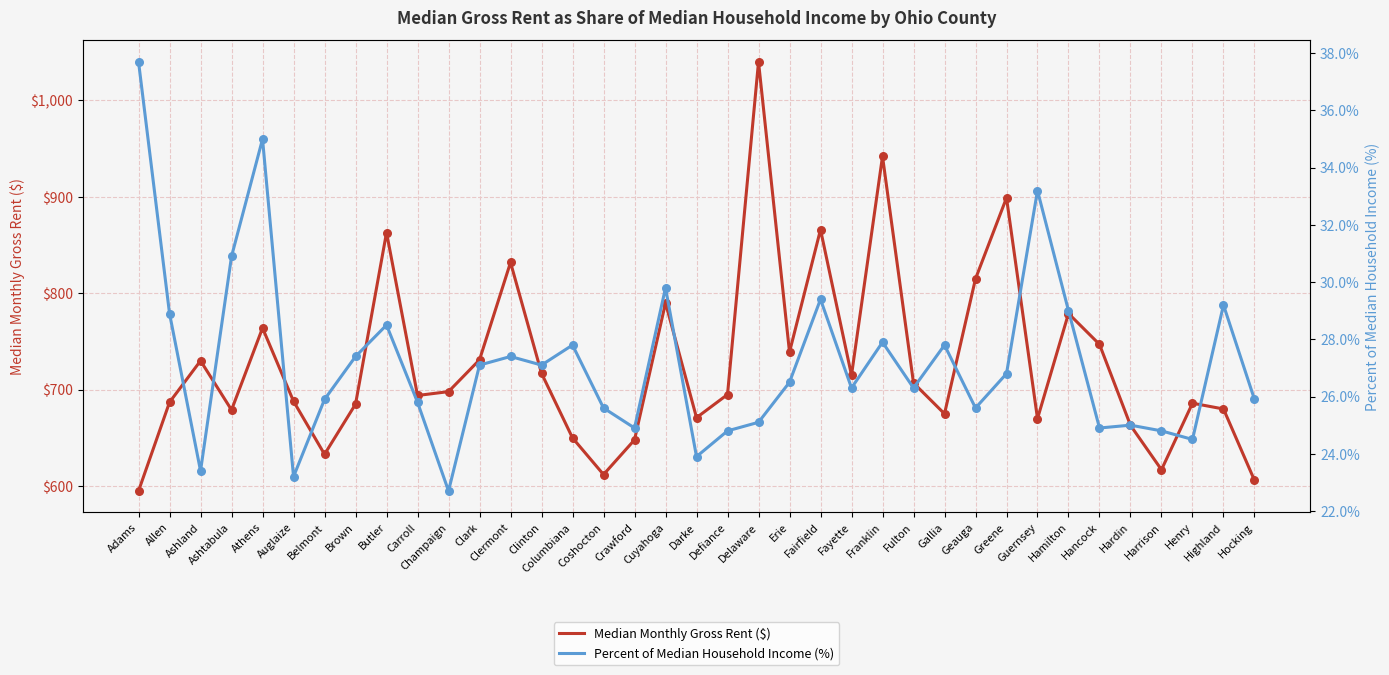

At how many categories does at least one series exceed 131?

37